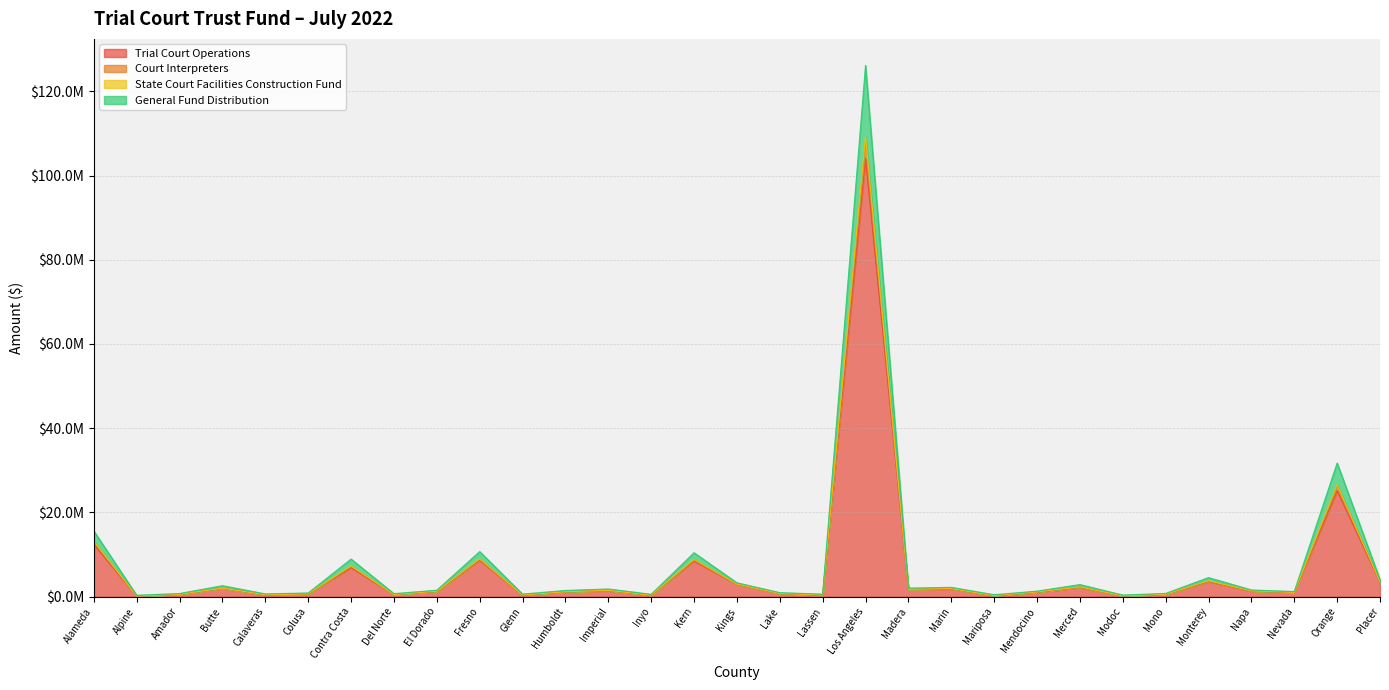

At which label does Trial Court Operations first exceed 1258285?

Alameda